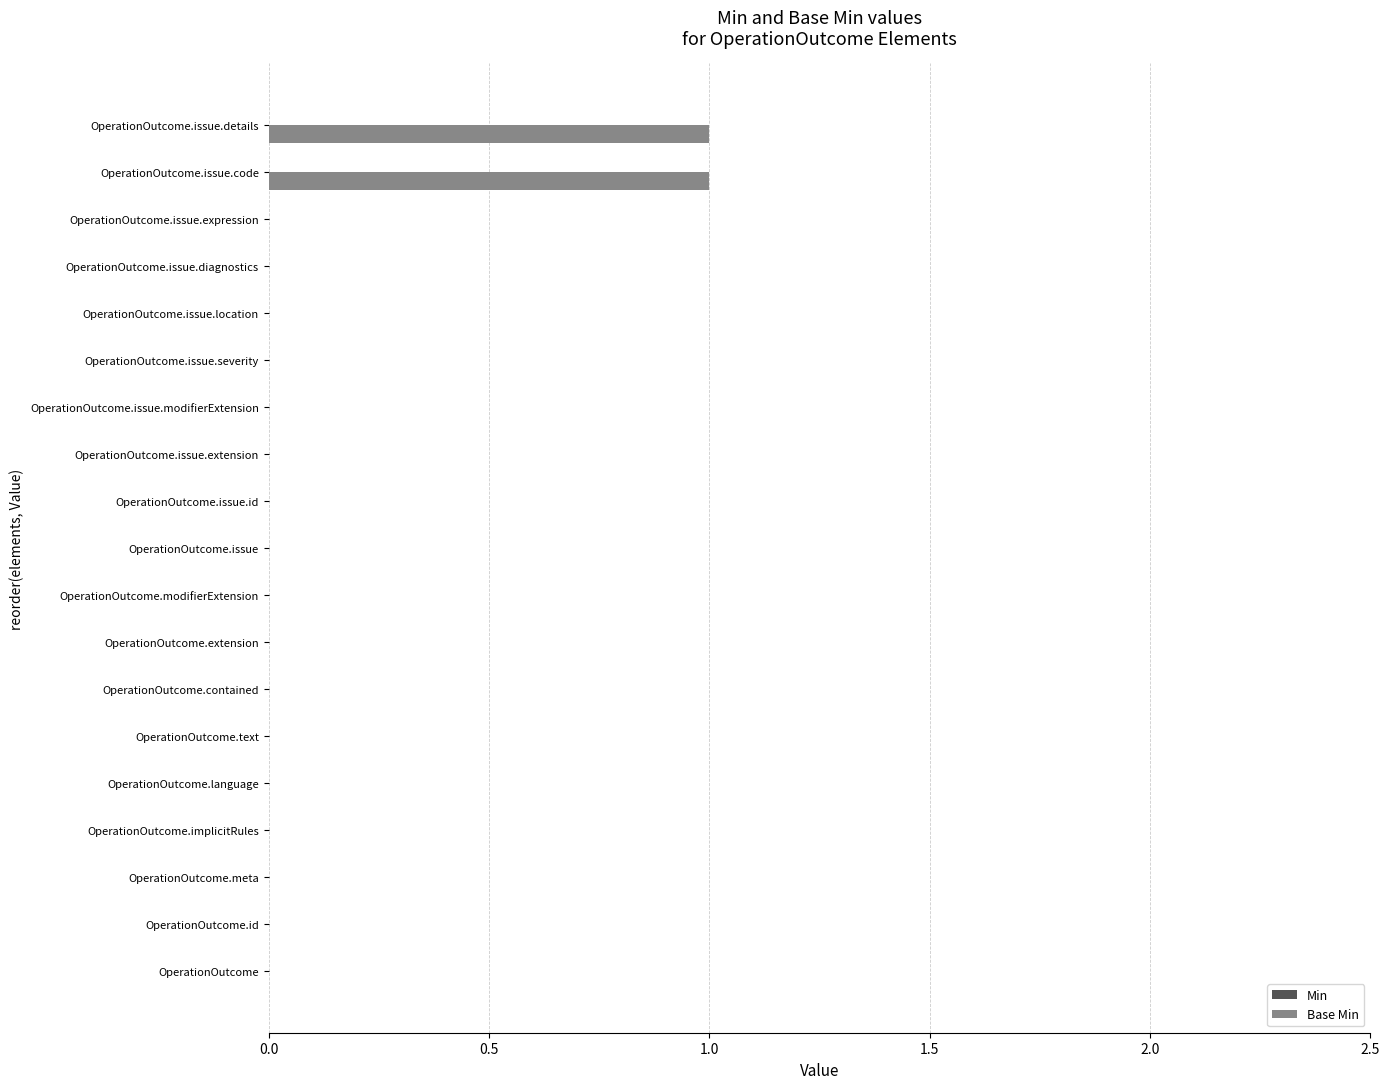

True or false: the data shows -1 at OperationOutcome.issue.diagnostics.

False